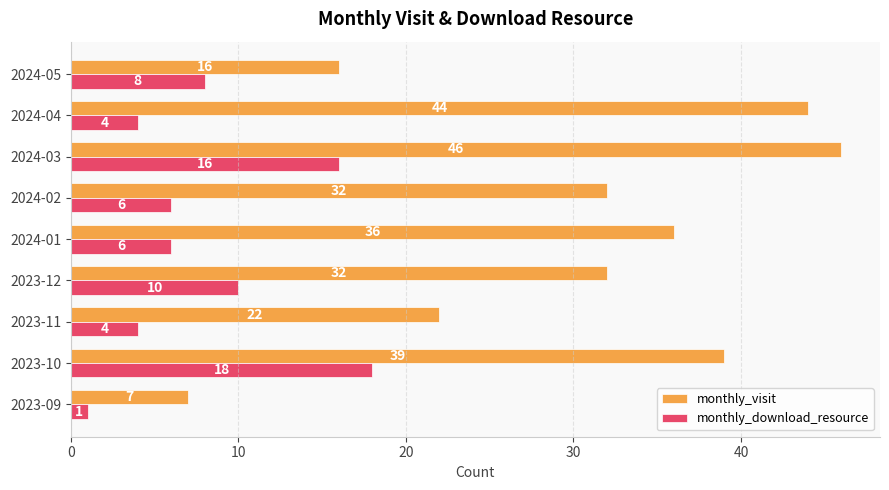

Which series has the largest range (max minus min)?

monthly_visit